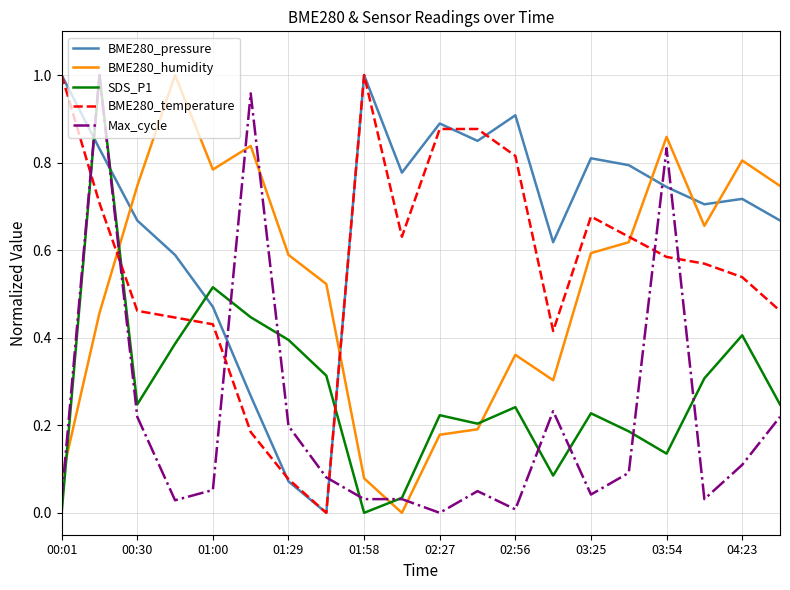

Which series has the largest total across all categories?

BME280_pressure